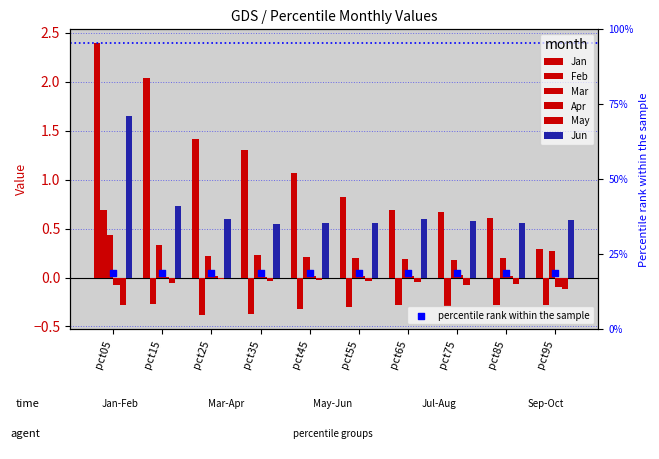

At which category is the sum across all series the highest?

pct05